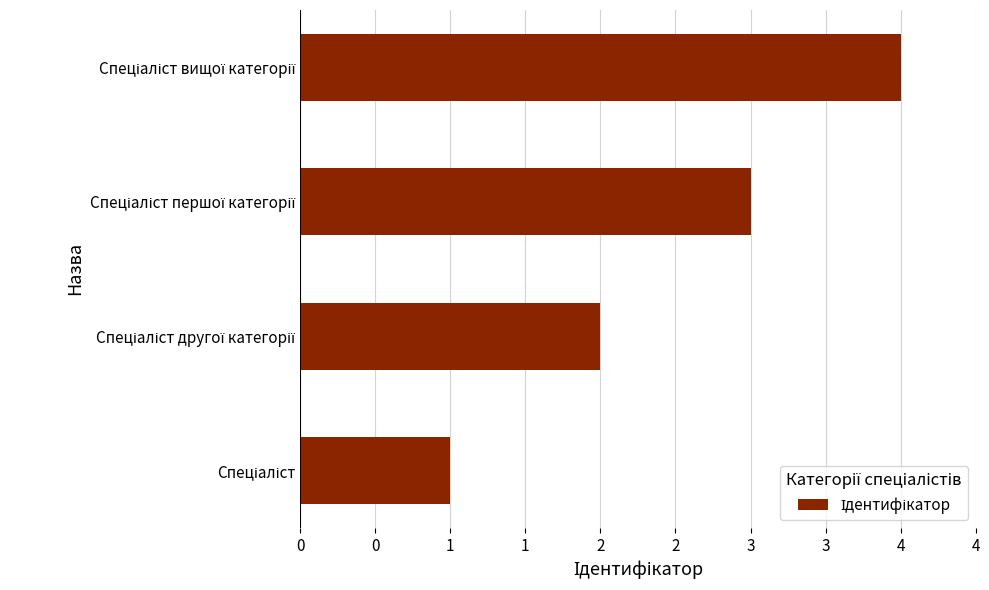

Are the bars horizontal?

Yes